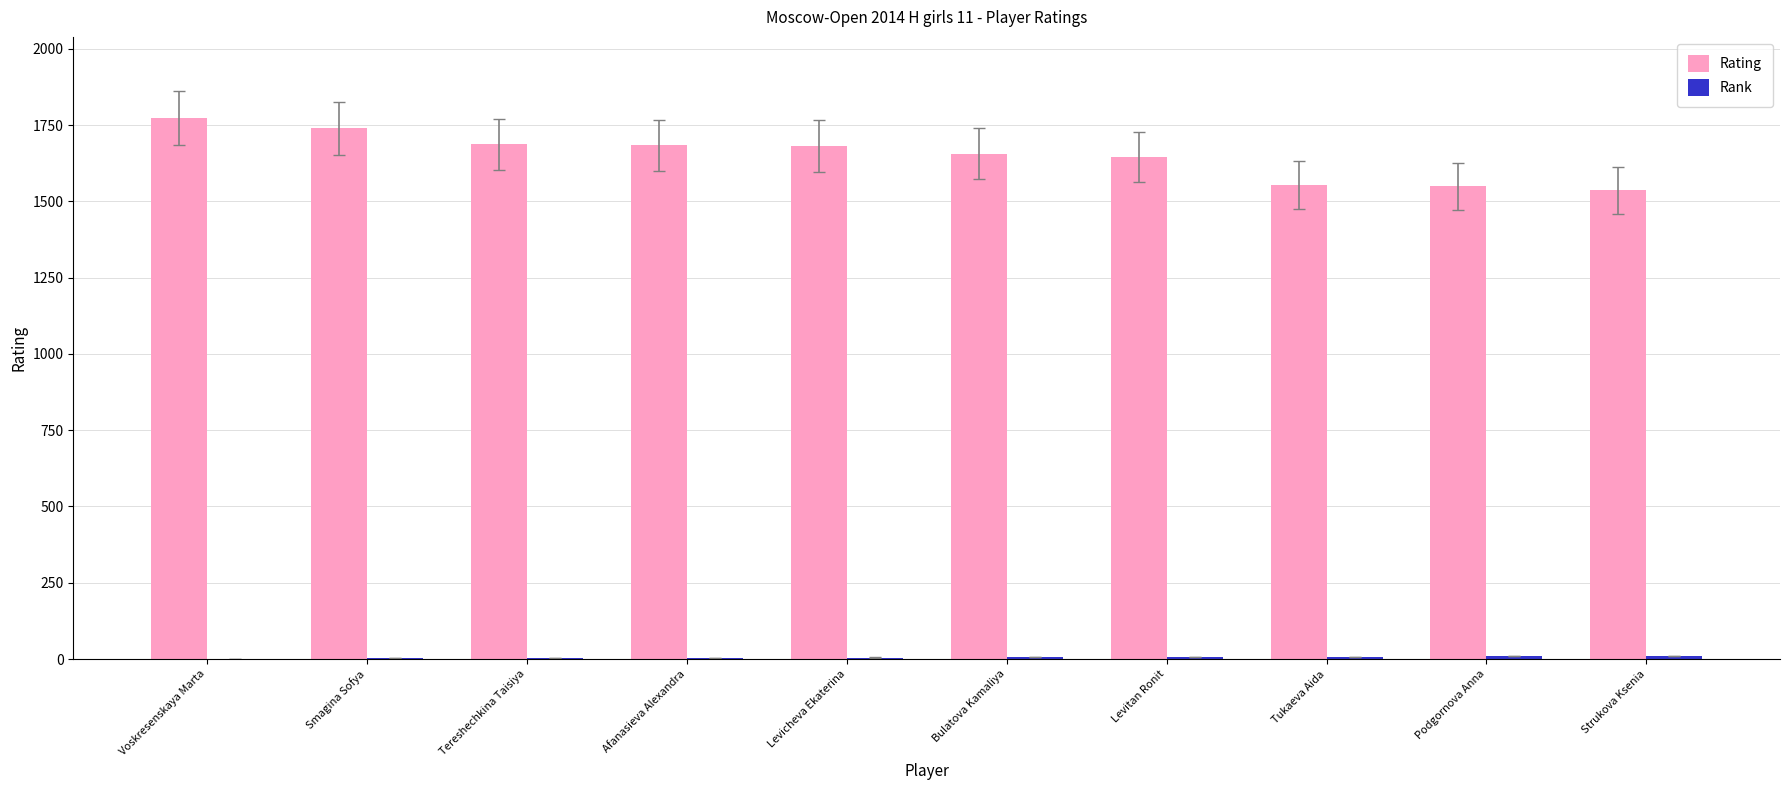

True or false: Rating has a value of 1037 at Podgornova Anna.

False